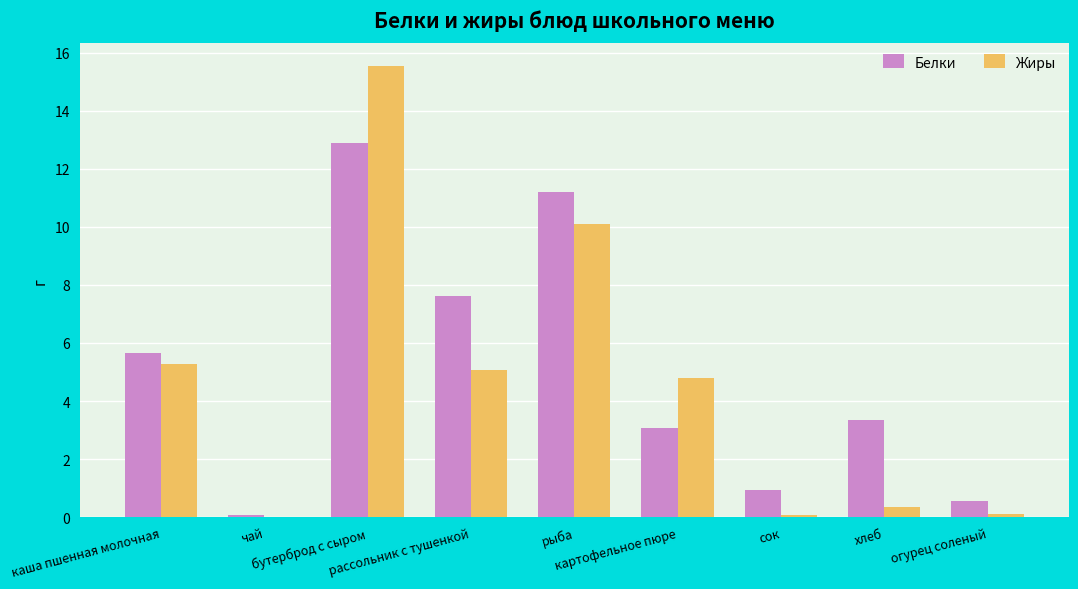

What is the highest value of the Жиры series?

15.5